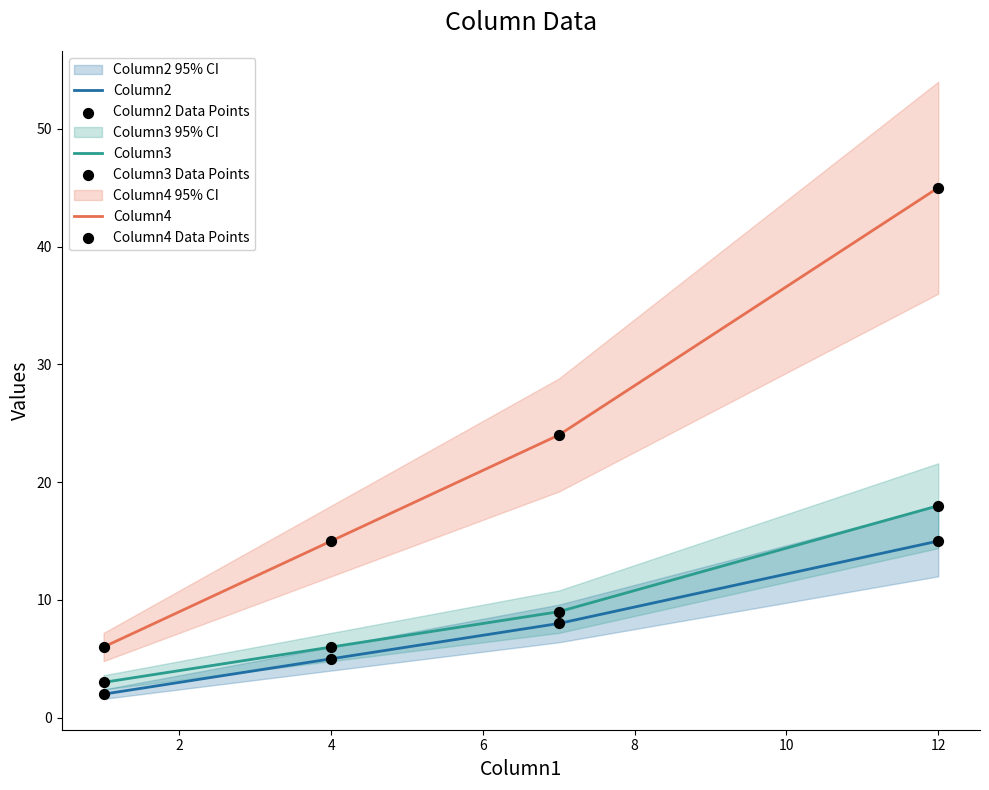

The value of Column2 at 12 is 15. True or false?

True